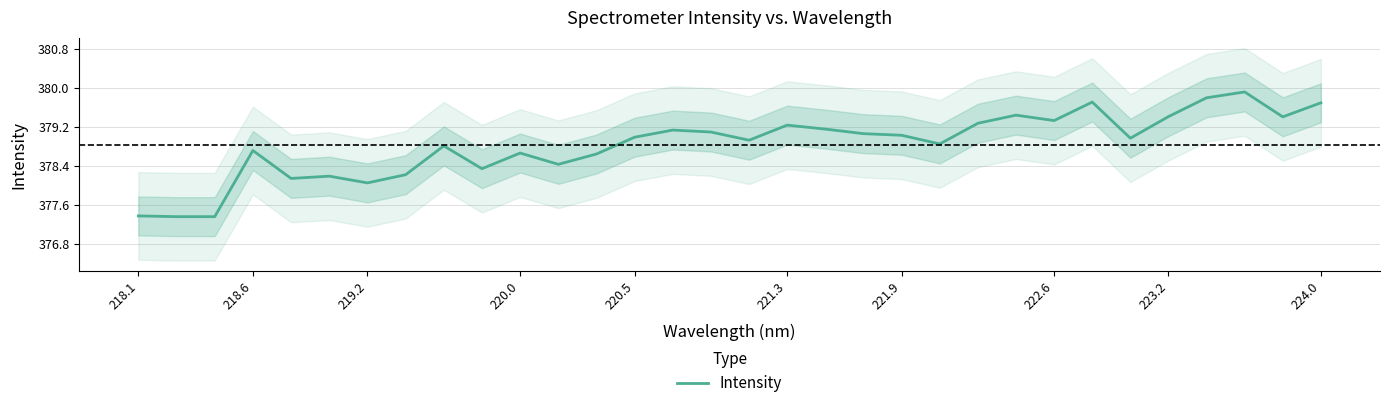

What is the lowest value of the Intensity series?

377.4